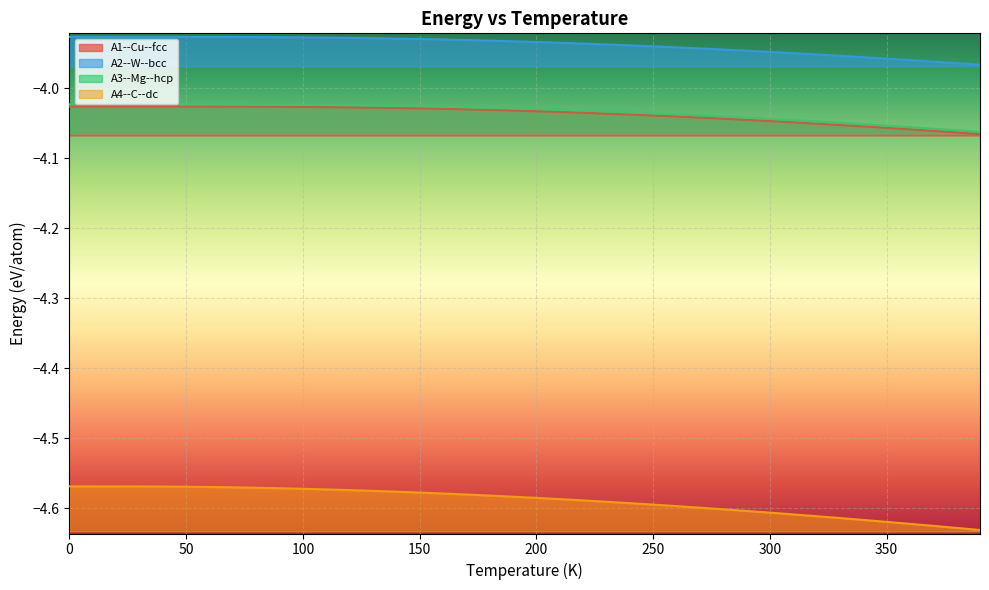

What is the difference between the A4--C--dc values at 390 and 100?

0.1